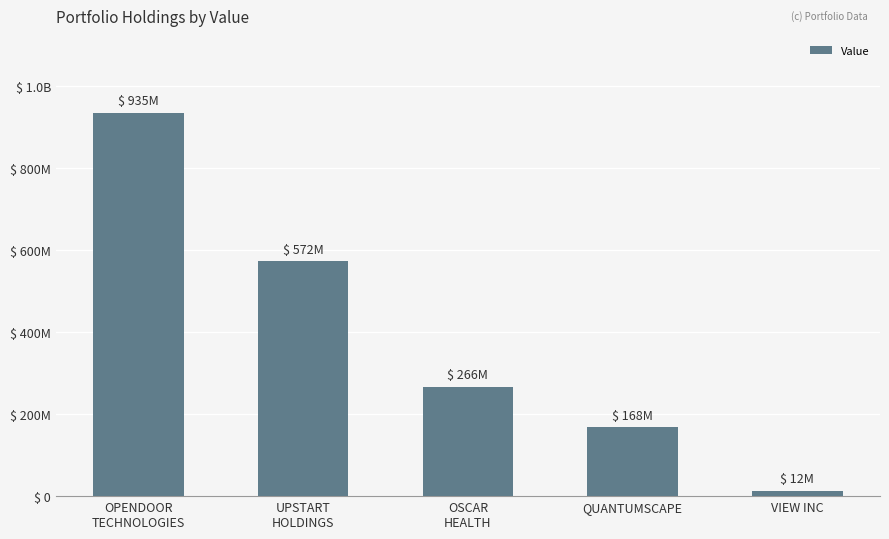

Are the bars horizontal?

No